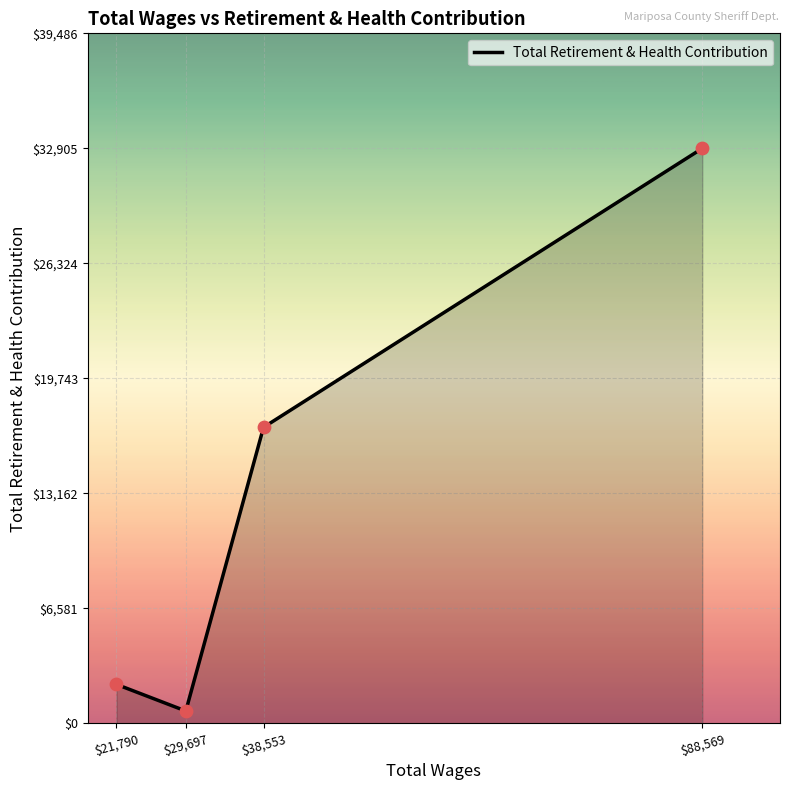

What is the change in value from $29,697 to $88,569?

+32197